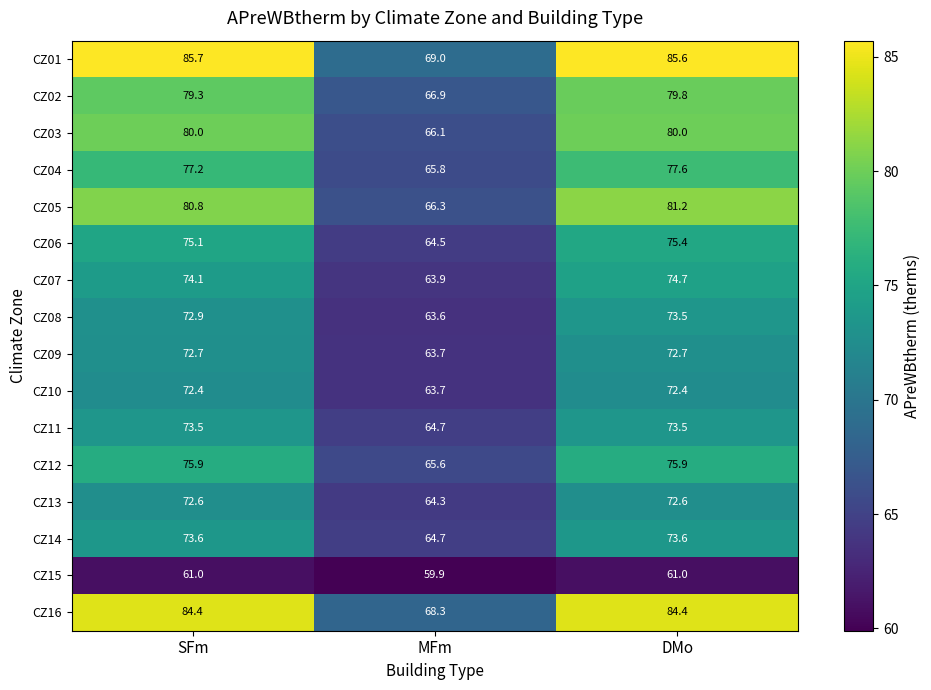

Is the value of CZ11 at SFm greater than the value of CZ05 at SFm?

No